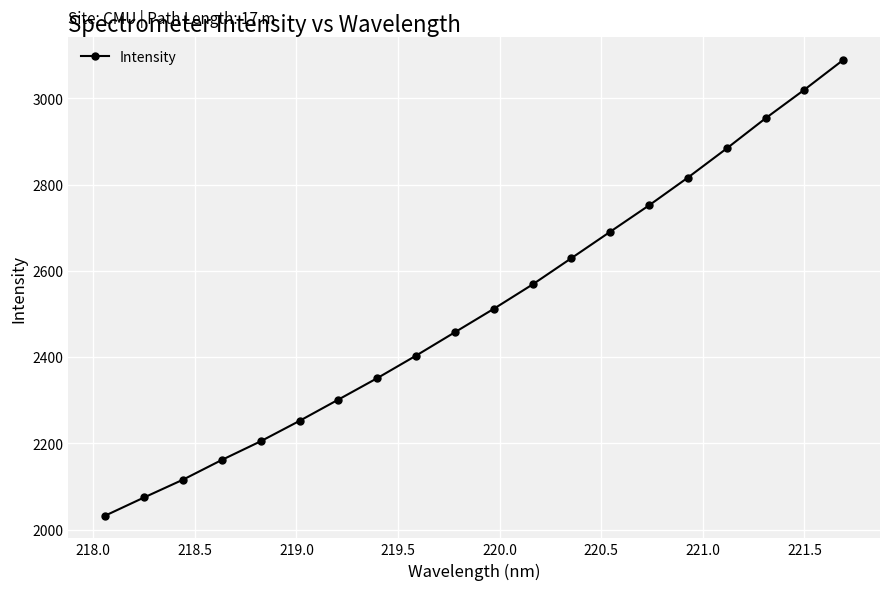

What is the sum of all values?

50274.4